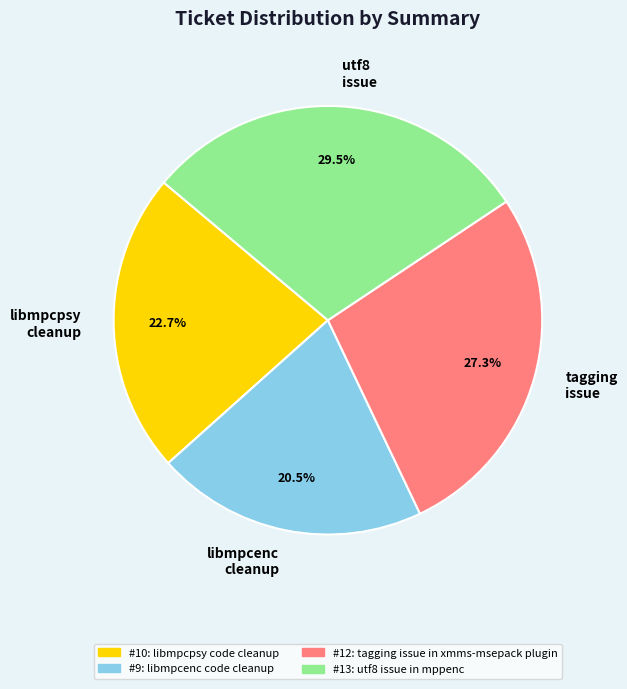

What portion of the pie excludes libmpcenc cleanup?

79.5%